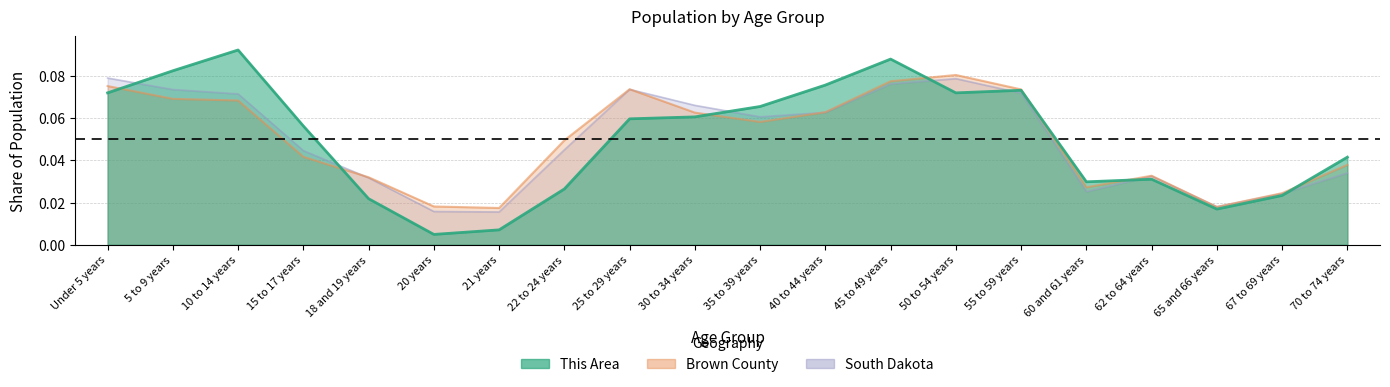

The South Dakota series shows 0.0 at 62 to 64 years. True or false?

True